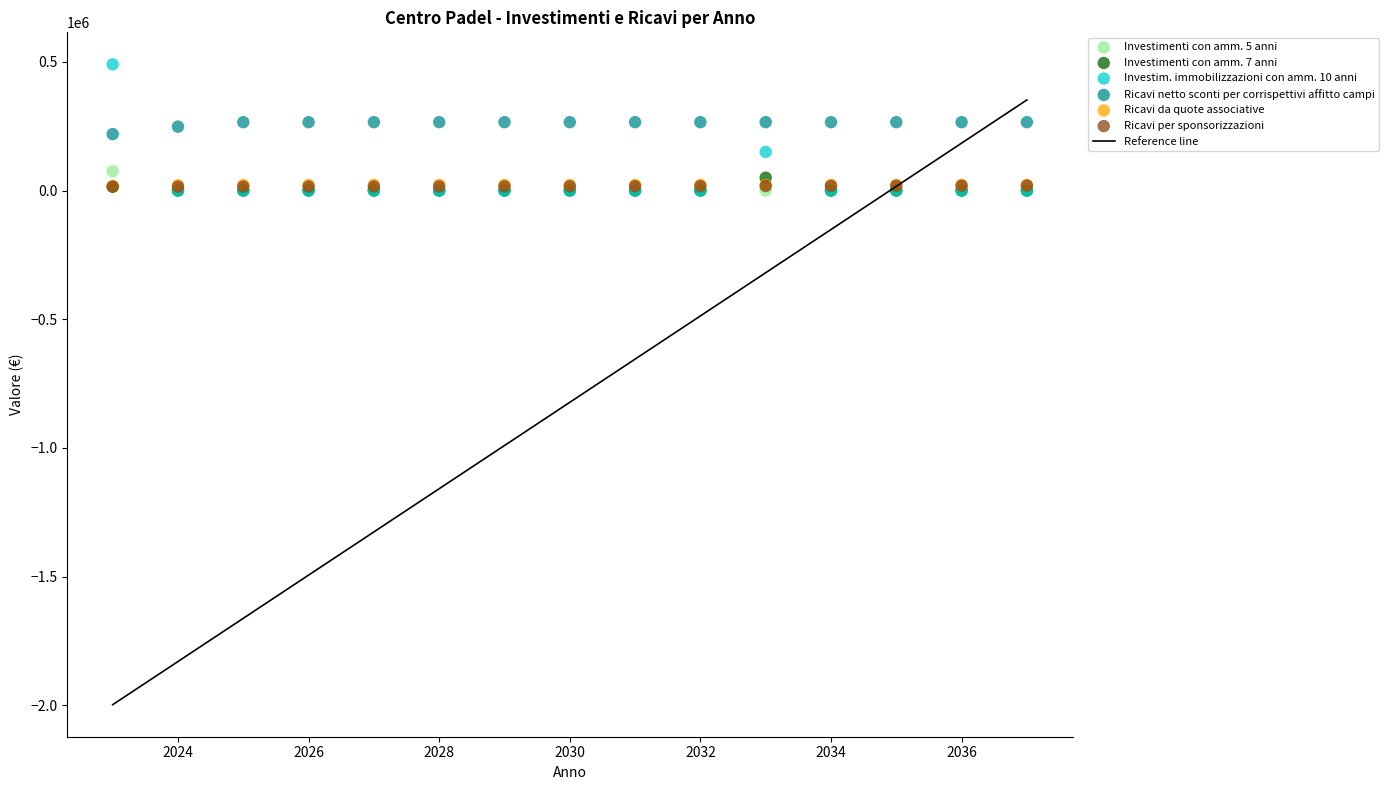

Which series reaches the maximum Y coordinate?

Investim. immobilizzazioni con amm. 10 anni